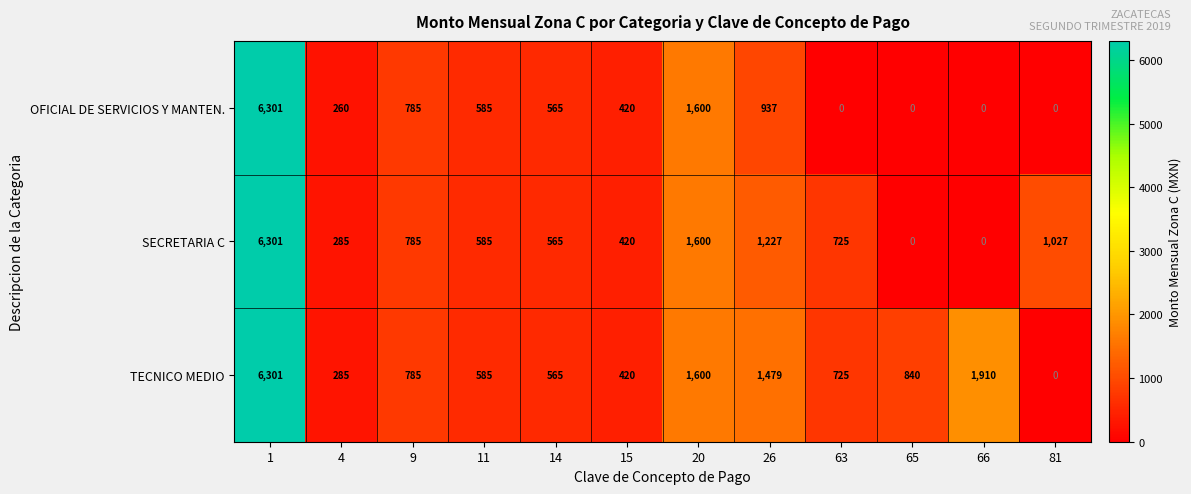

What is the difference between the second highest and second lowest values in the OFICIAL DE SERVICIOS Y MANTEN. series?

1600